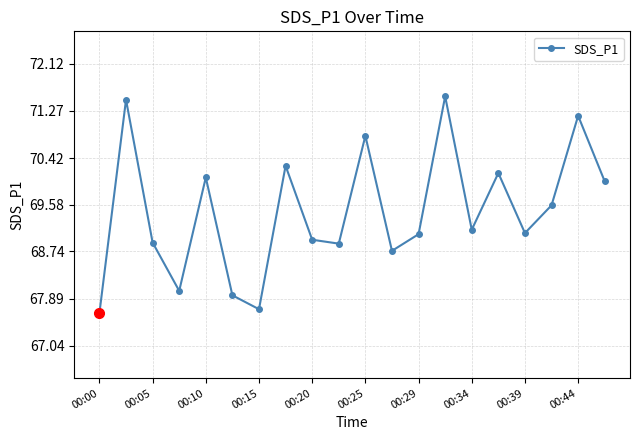

What is the value of the 5th point from the left?

70.1